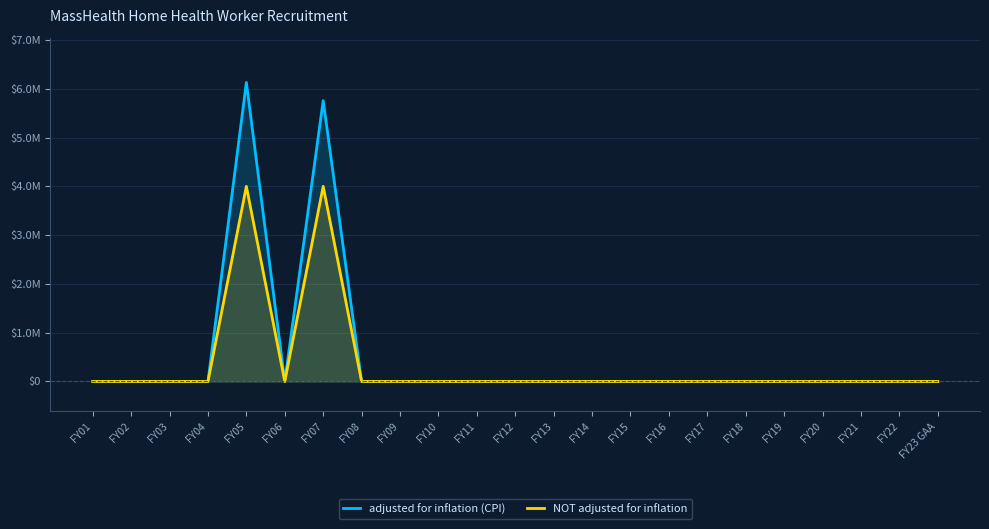

At how many categories does at least one series exceed 3345431?

2